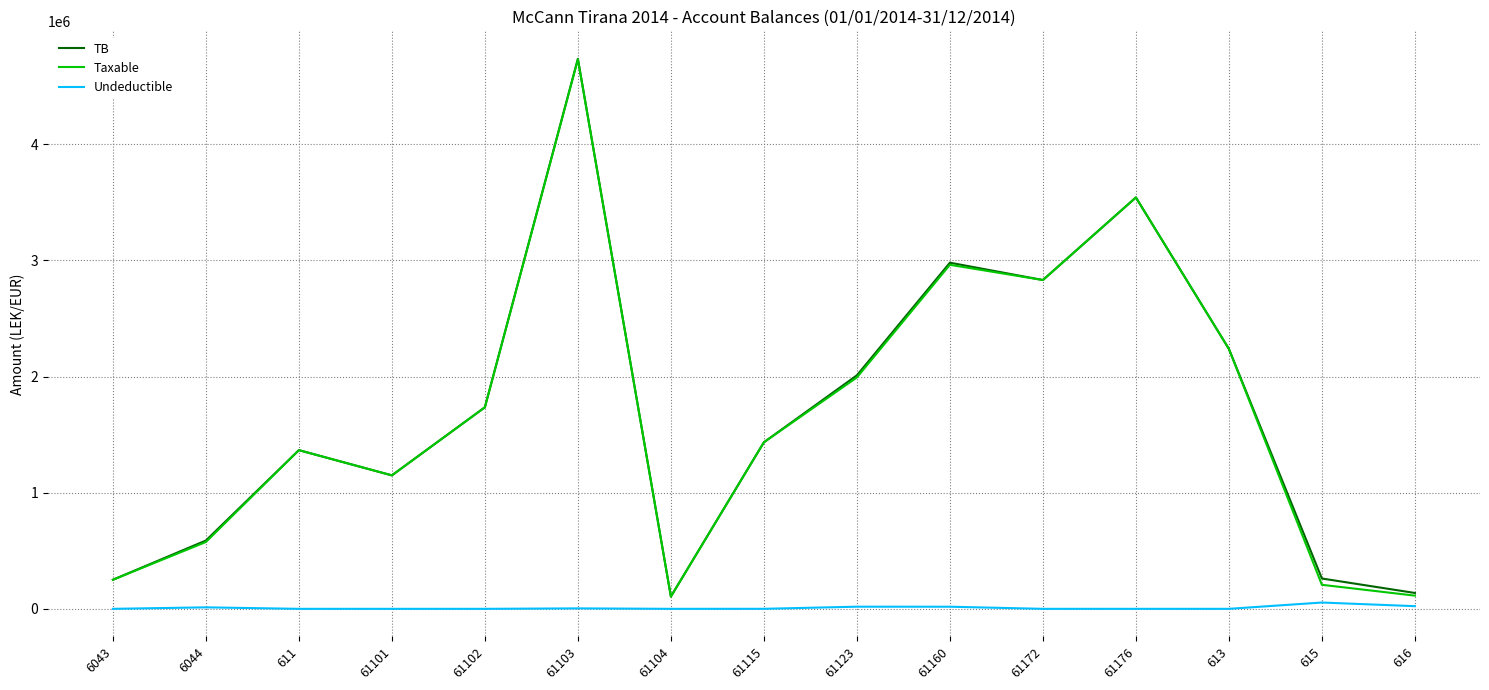

How many lines are shown in the chart?

3